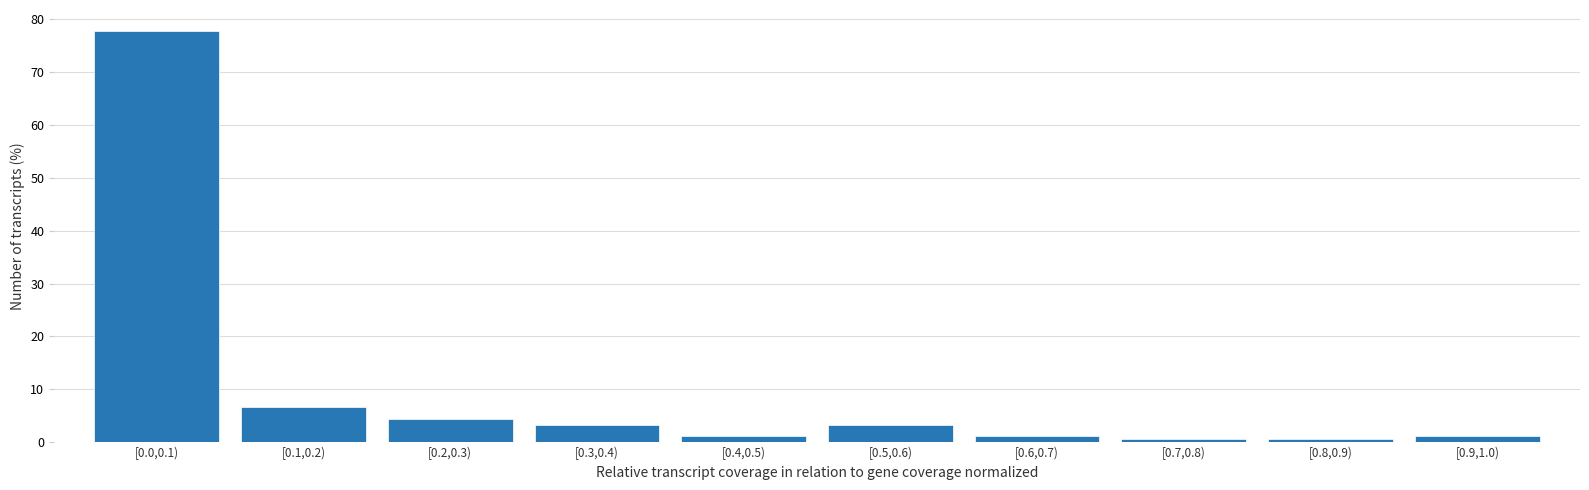

Reading left to right, list all the values displayed in this chart.

77.8	6.7	4.4	3.3	1.1	3.3	1.1	0.6	0.6	1.1